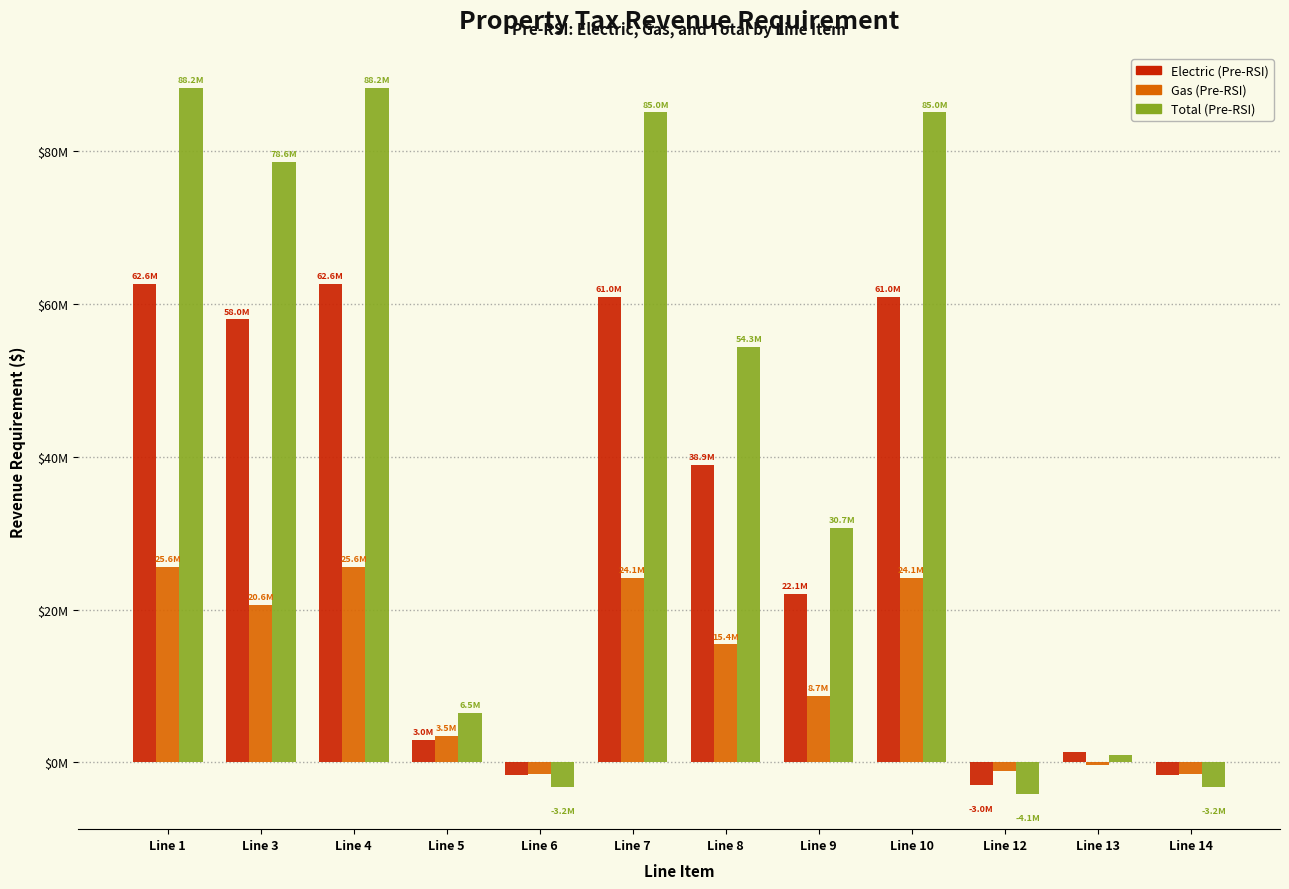

List the series in order of their overall mean, lowest first.

Gas (Pre-RSI), Electric (Pre-RSI), Total (Pre-RSI)